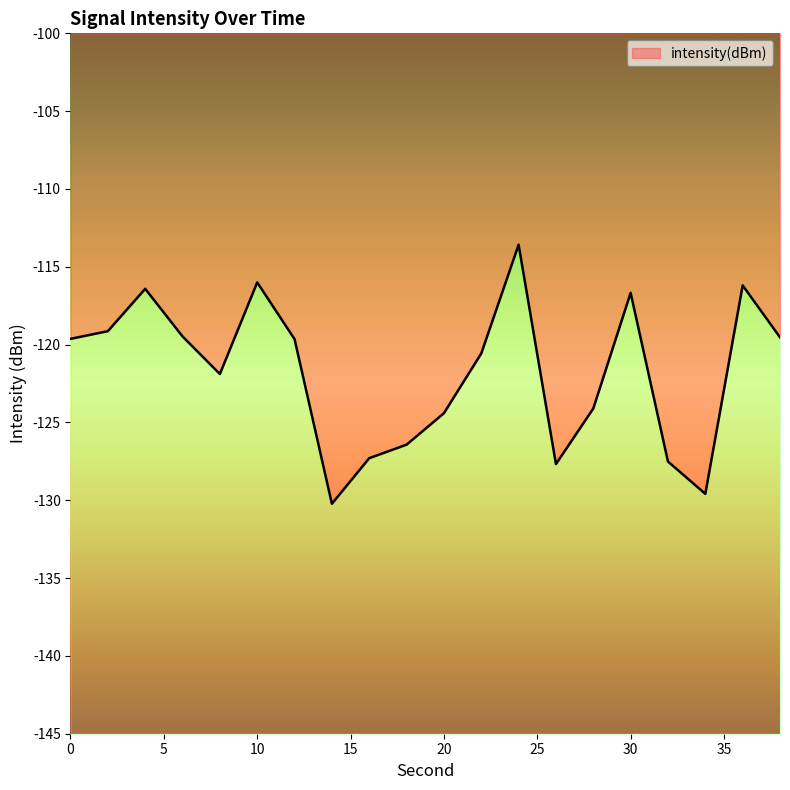

Read the value at 34.

-129.6